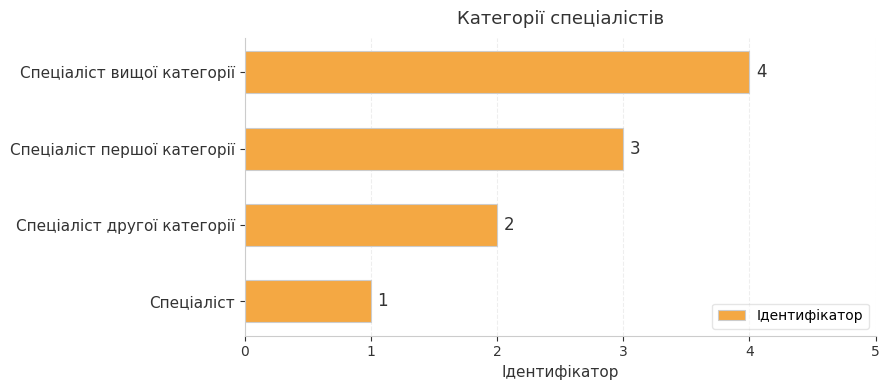

The chart shows a value of 3 at Спеціаліст першої категорії. True or false?

True